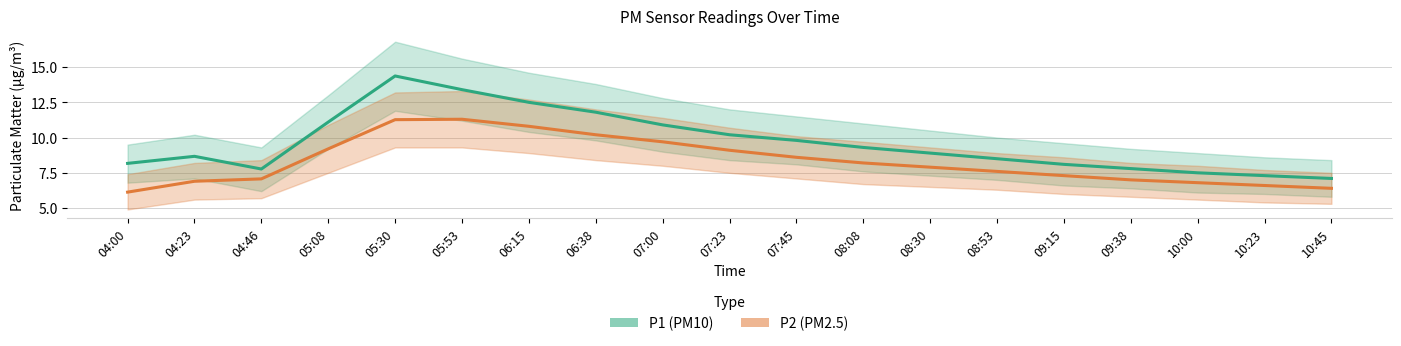

How many data points in P2 (PM2.5) are above 7?

13